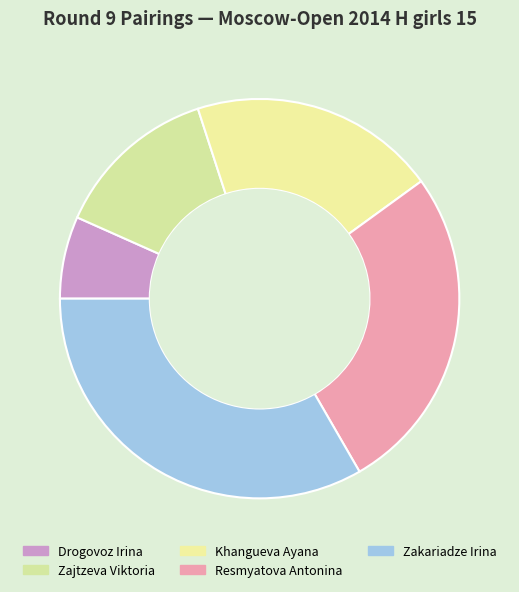

Is it true that Resmyatova Antonina is 35% of the pie?

False